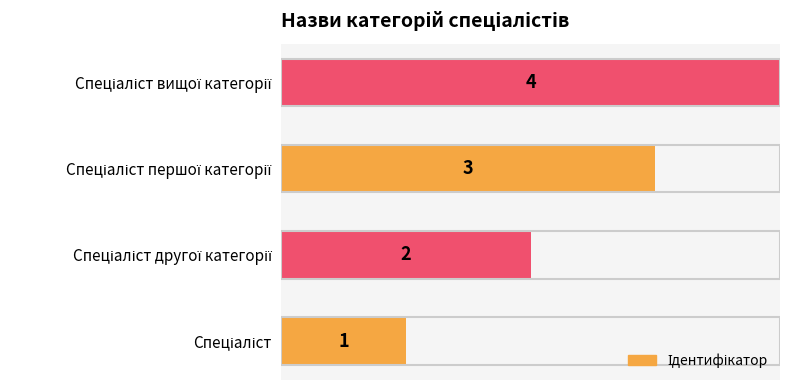

Are the bars horizontal?

Yes